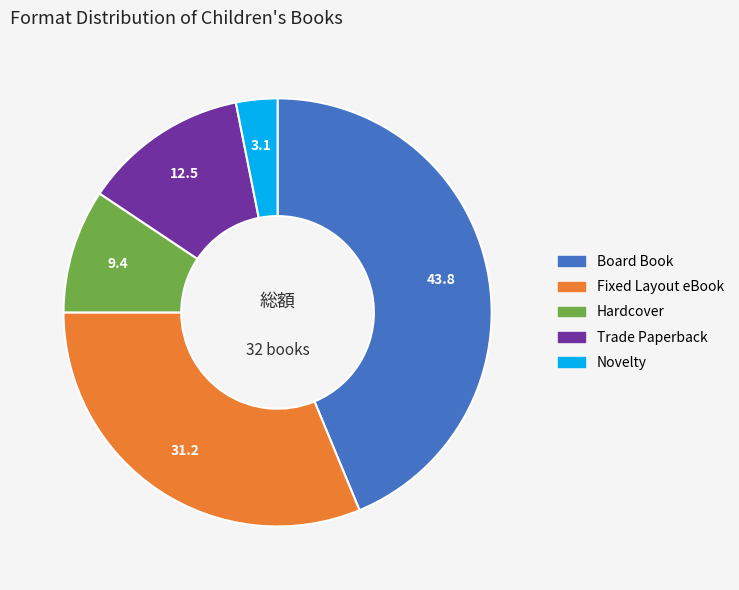

Do Board Book and Trade Paperback together represent more than half of the pie?

Yes